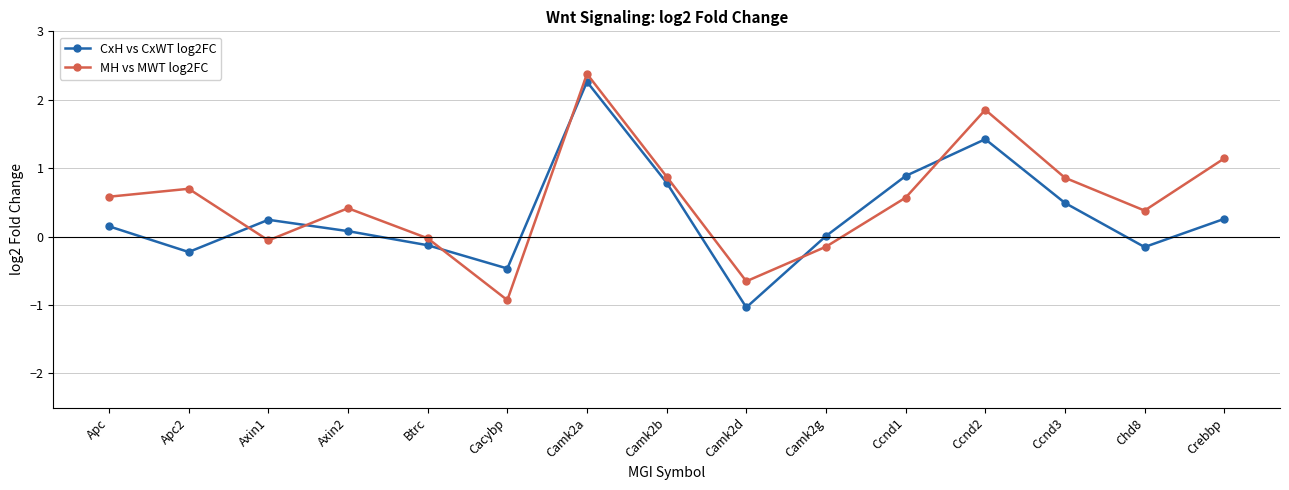

What is the label of the 4th point from the right?

Ccnd2